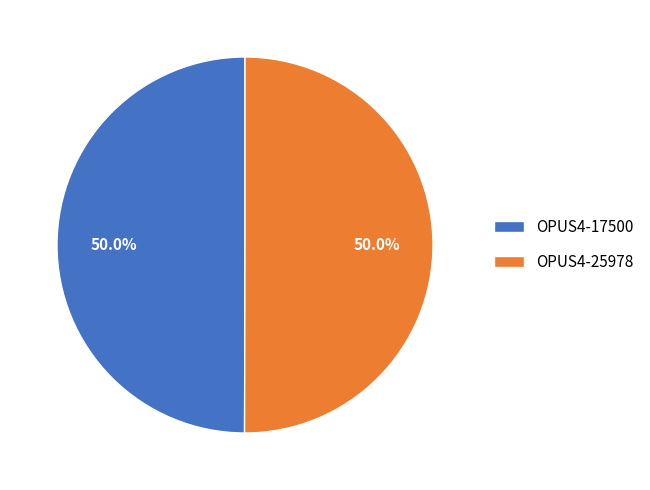

To the nearest percent, what percentage of the pie is OPUS4-17500?

50%